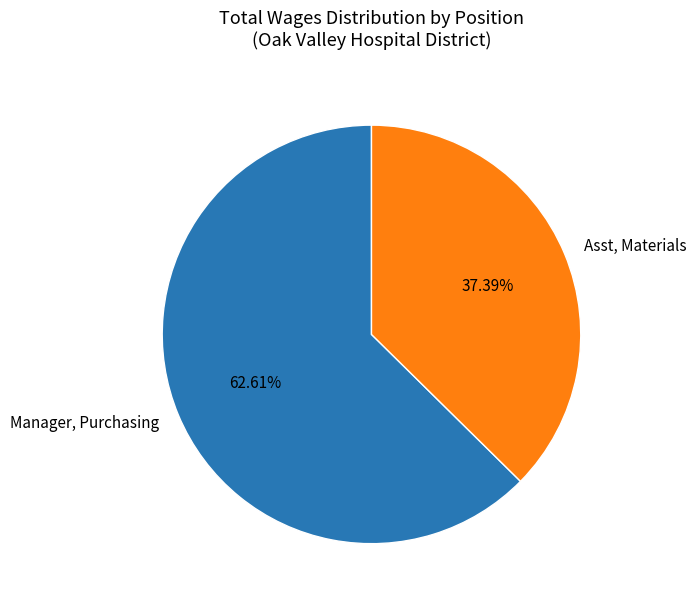

Rank the categories by value from lowest to highest.

Asst, Materials, Manager, Purchasing